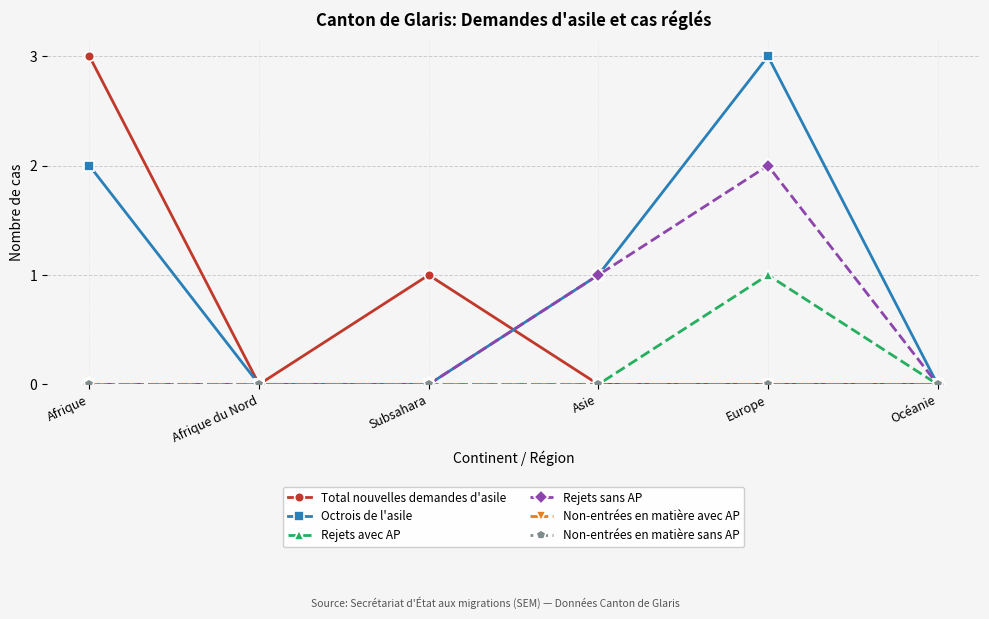

Is this an area chart (filled region under the line)?

No